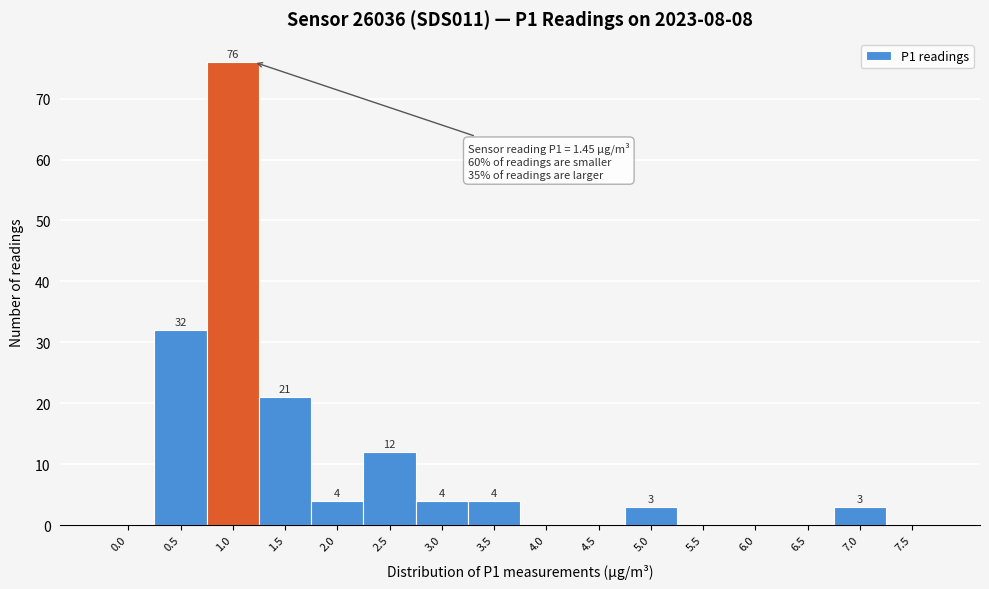

Reading left to right, transcribe all the data shown in this chart.

0.0=0	0.5=32	1.0=76	1.5=21	2.0=4	2.5=12	3.0=4	3.5=4	4.0=0	4.5=0	5.0=3	5.5=0	6.0=0	6.5=0	7.0=3	7.5=0